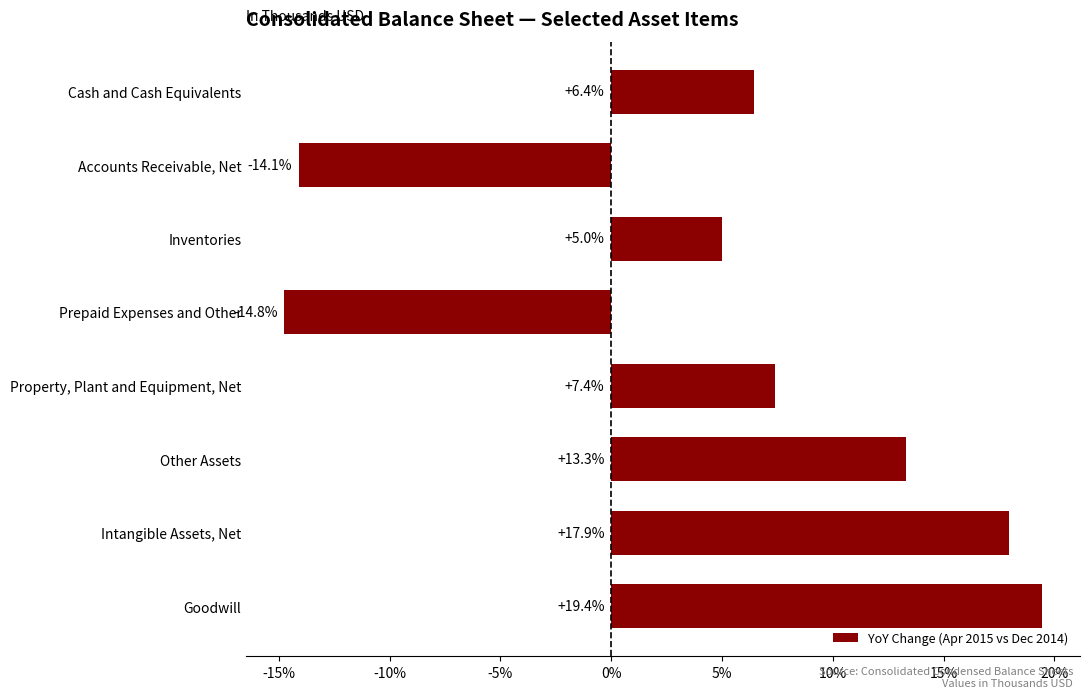

Rank the categories by value from lowest to highest.

Prepaid Expenses and Other, Accounts Receivable, Net, Inventories, Cash and Cash Equivalents, Property, Plant and Equipment, Net, Other Assets, Intangible Assets, Net, Goodwill